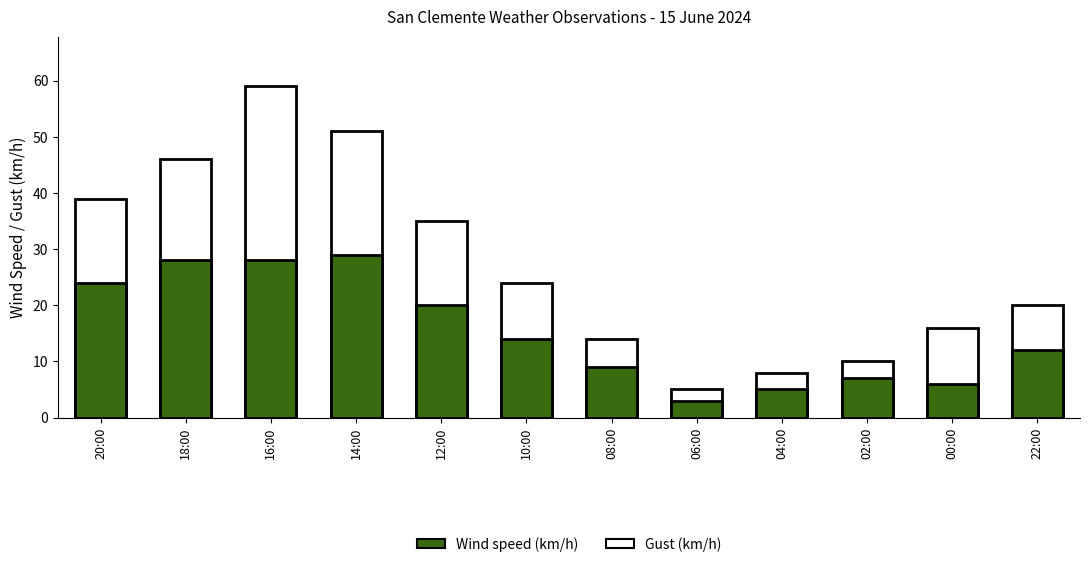

At which label does Wind speed (km/h) first exceed 14?

20:00